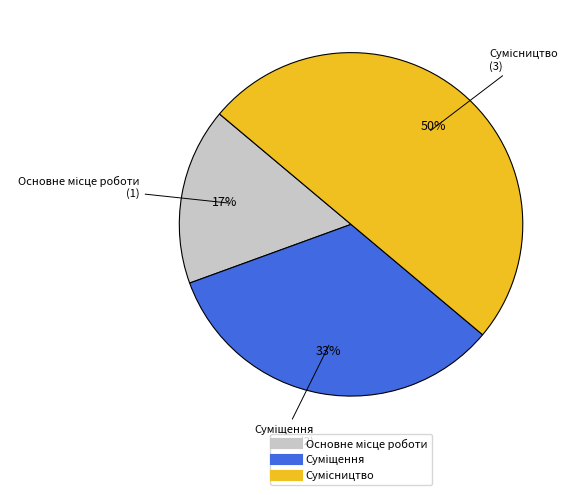

To the nearest percent, what is the difference between the largest and smallest slice percentages?

33%